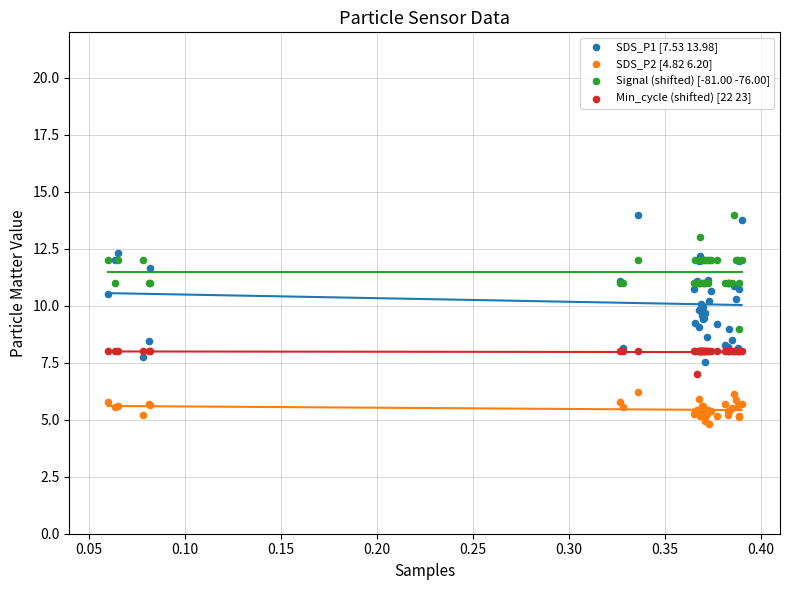

Which series contains the lowest Y value?

SDS_P2 [4.82 6.20]